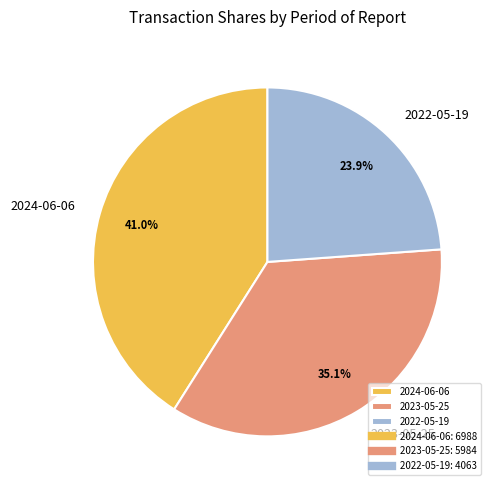

Count the number of slices in the pie.

3